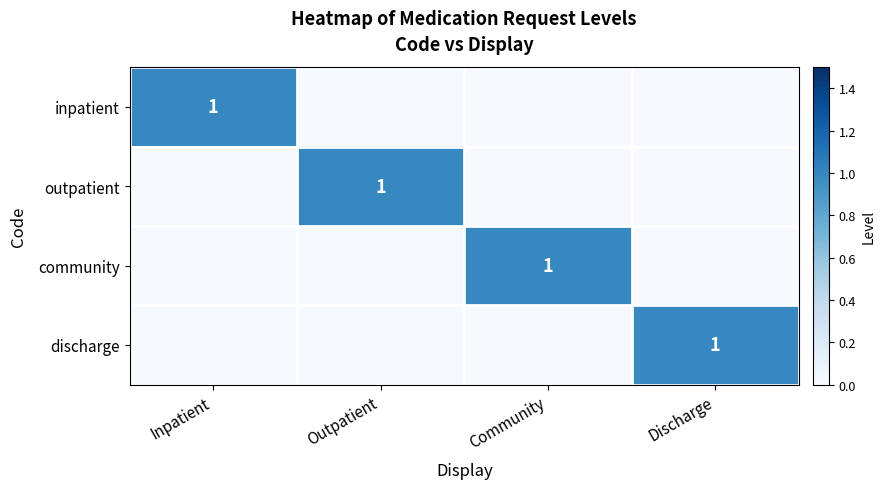

List the series in order of their peak value, highest first.

inpatient, outpatient, community, discharge